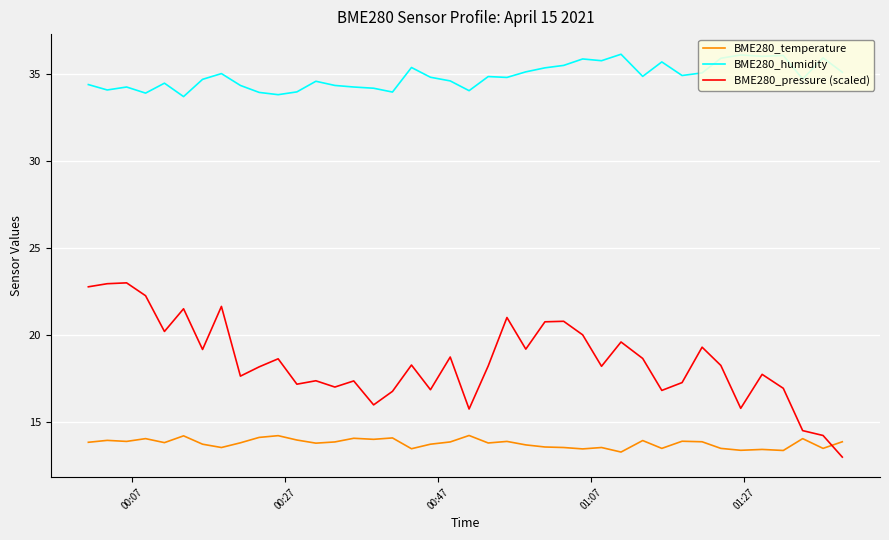

List the series in order of their peak value, highest first.

BME280_humidity, BME280_pressure (scaled), BME280_temperature